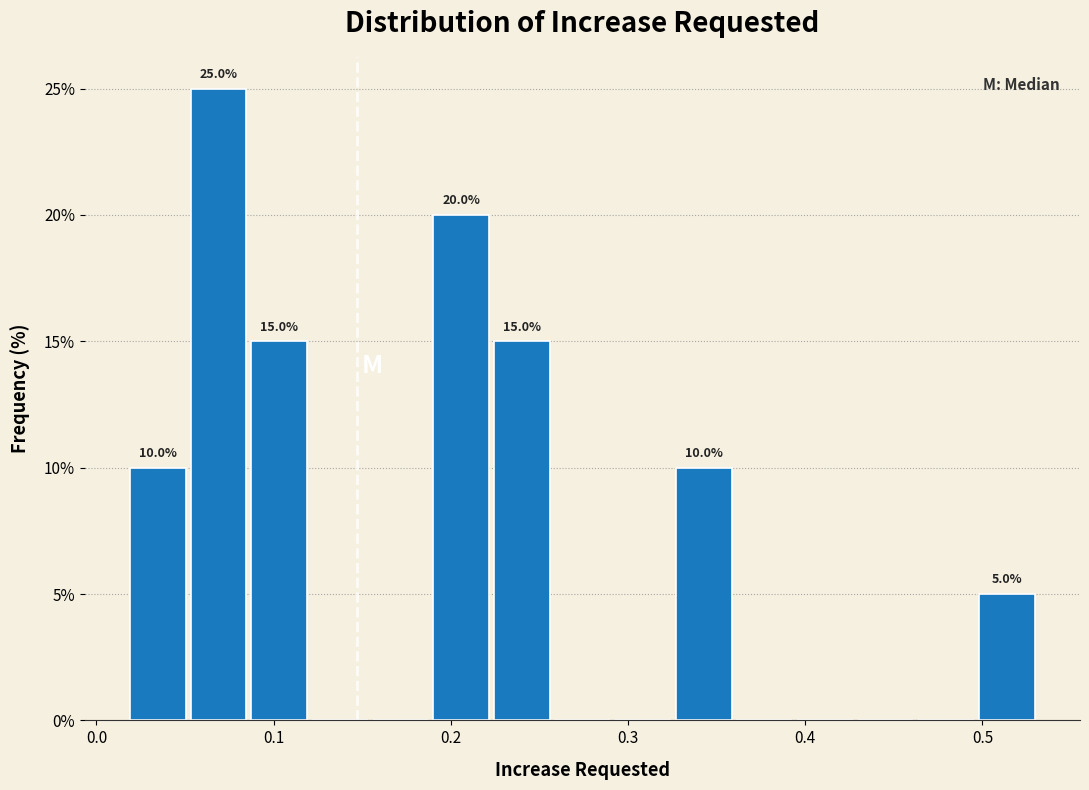

Around what value on the x-axis is the tallest bar? Give the approximate position of its centre, as read against the axis.

0.07